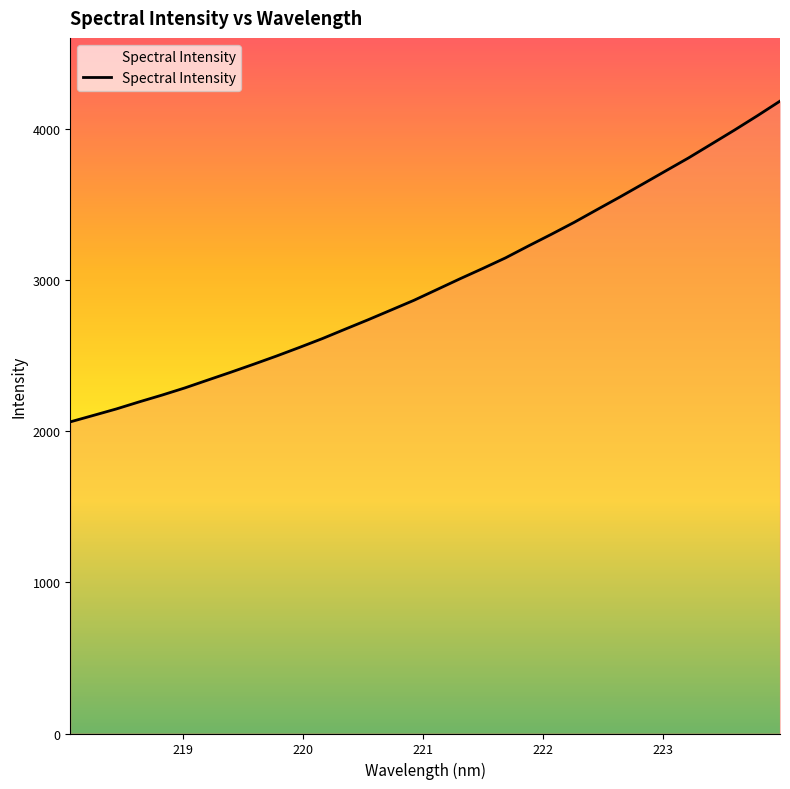

What is the smallest value displayed?

2061.4